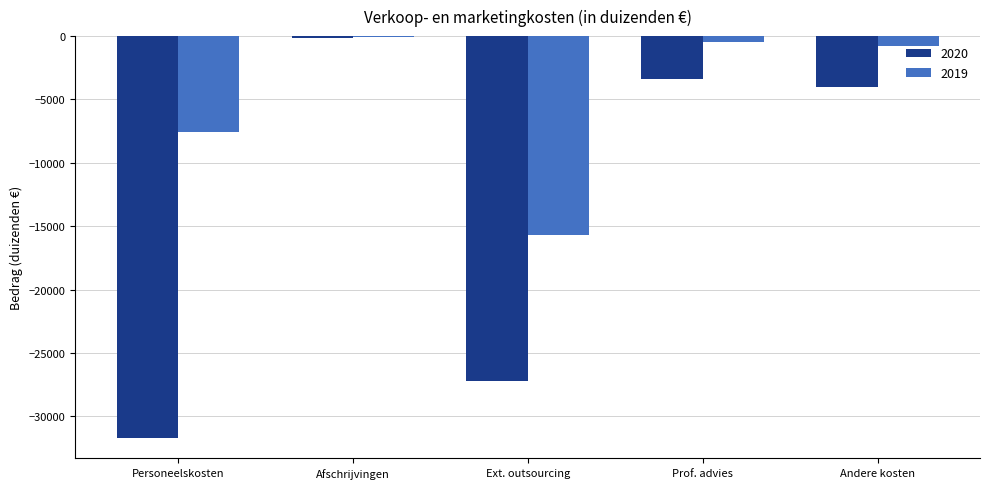

What is the sum of all 2020 values?

-66468